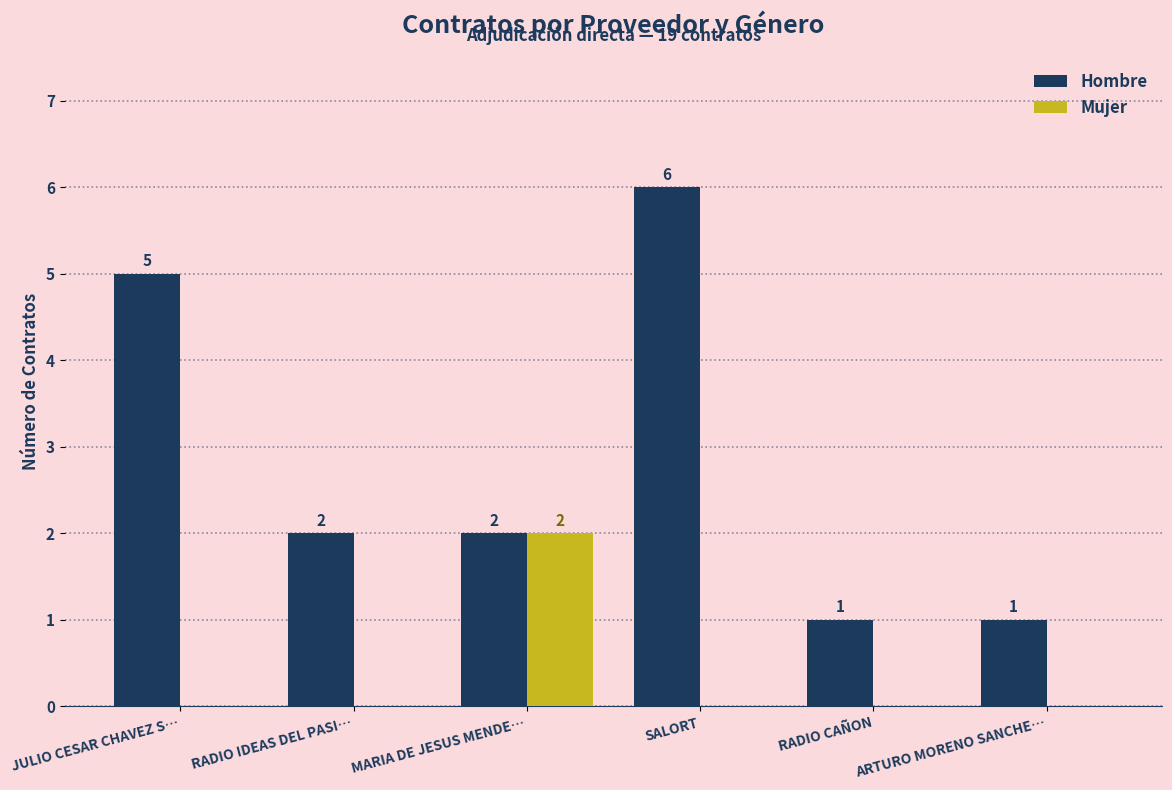

At which label does Hombre first exceed 2?

JULIO CESAR CHAVEZ S…